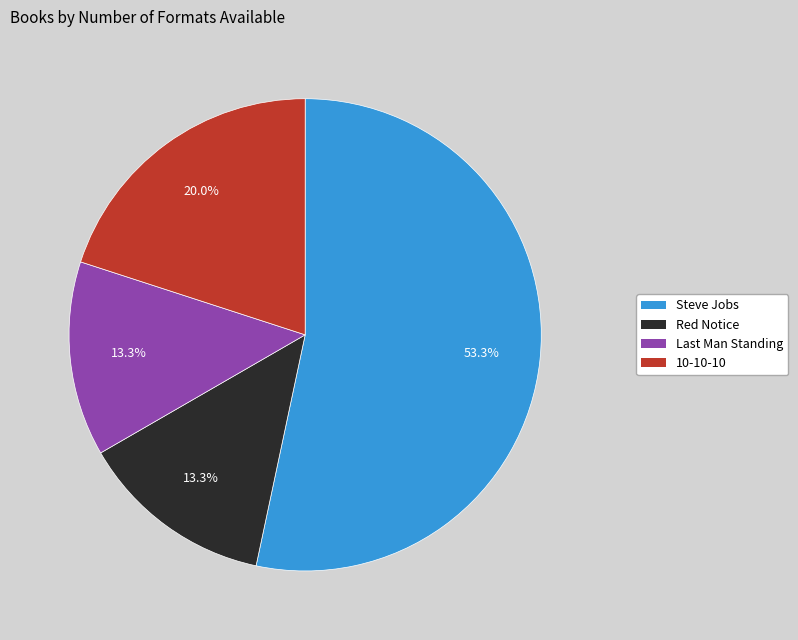

Which slice is the largest?

Steve Jobs